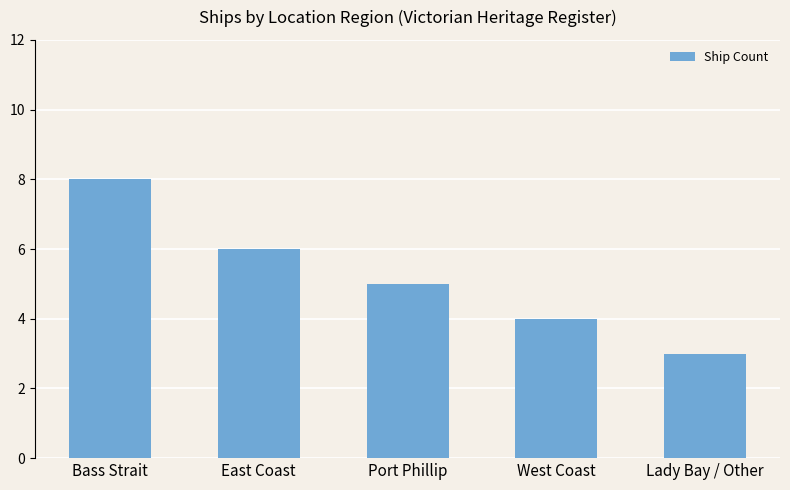

At which label is the value closest to 5?

Port Phillip